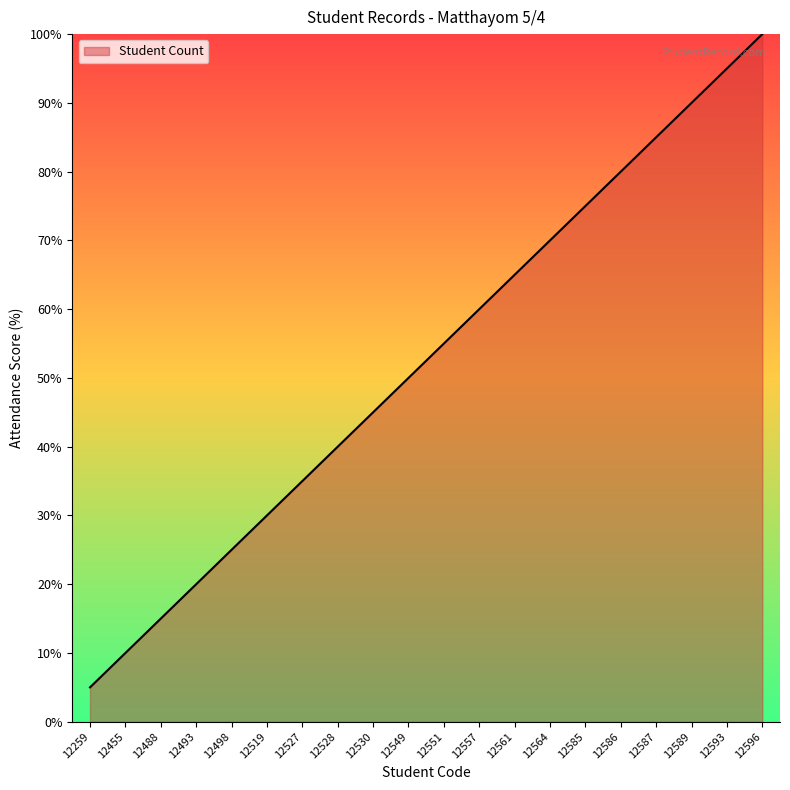

What is the smallest value displayed?

5.0